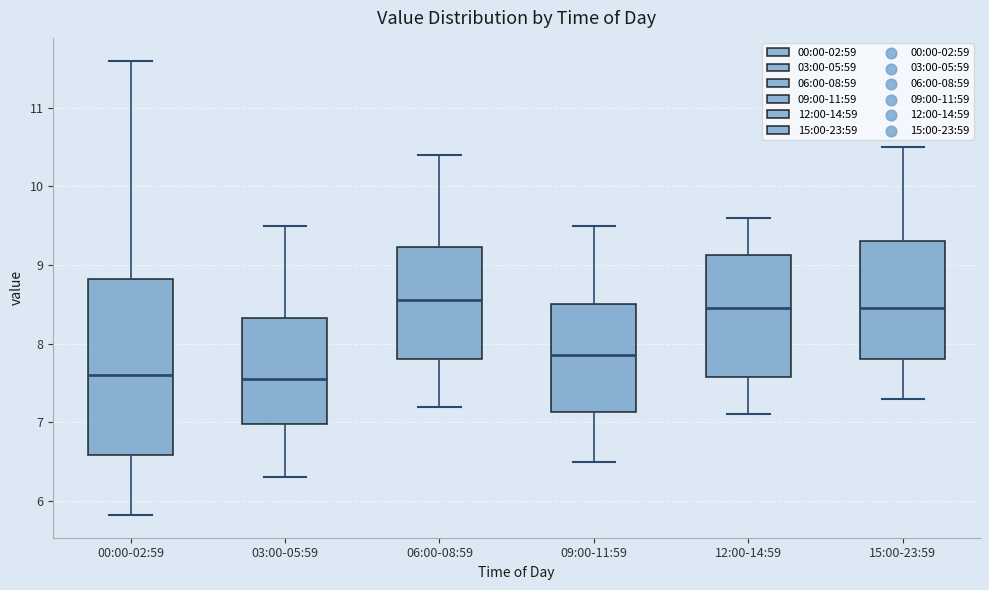

Which box has the highest median line?

06:00-08:59